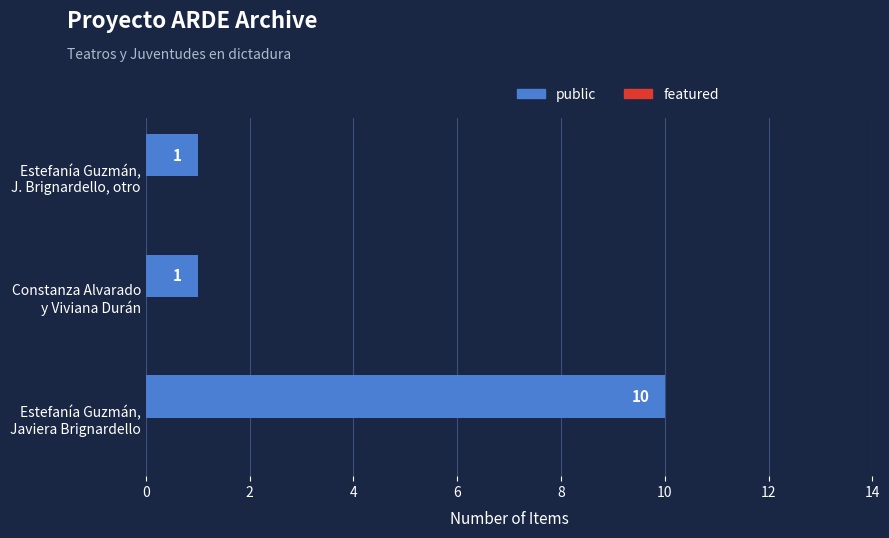

What is the sum of all values?

12